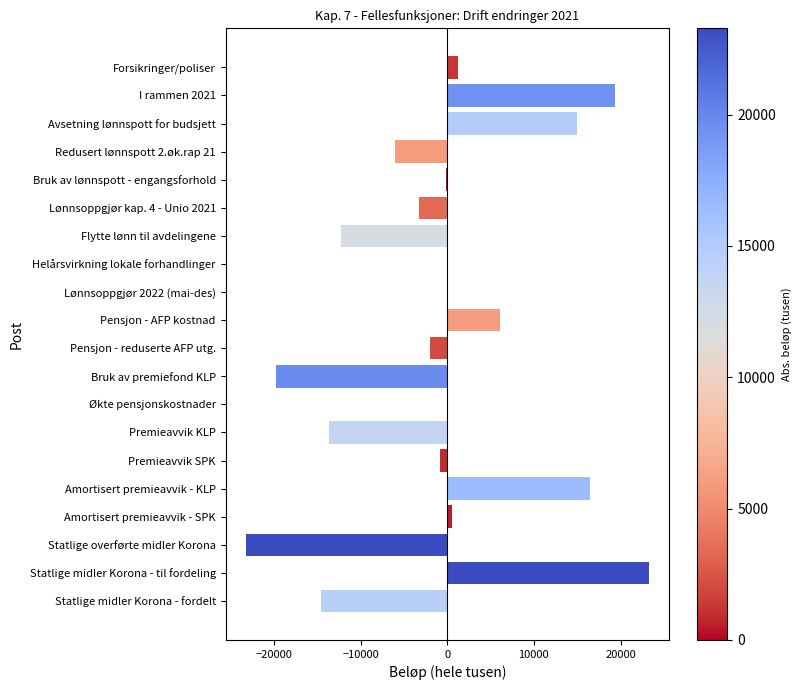

True or false: the data shows -27943 at Lønnsoppgjør 2022 (mai-des).

False